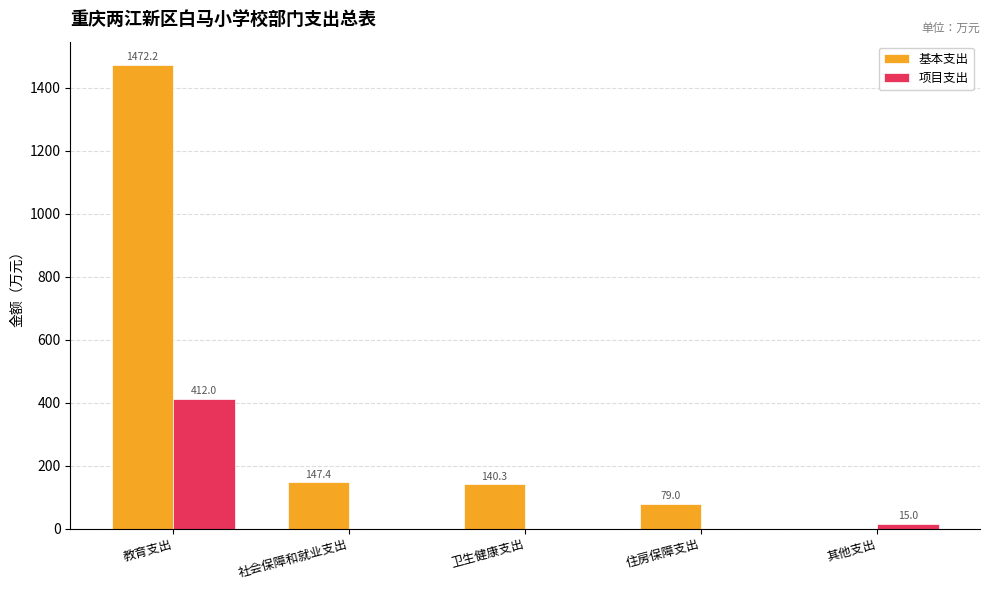

What value does the 基本支出 series have at 社会保障和就业支出?

147.4